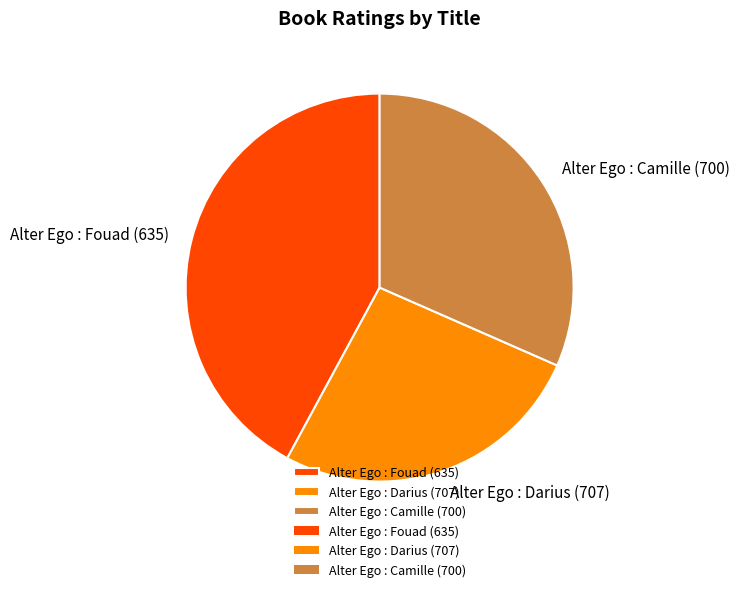

Between Alter Ego : Camille (700) and Alter Ego : Fouad (635), which is larger?

Alter Ego : Fouad (635)